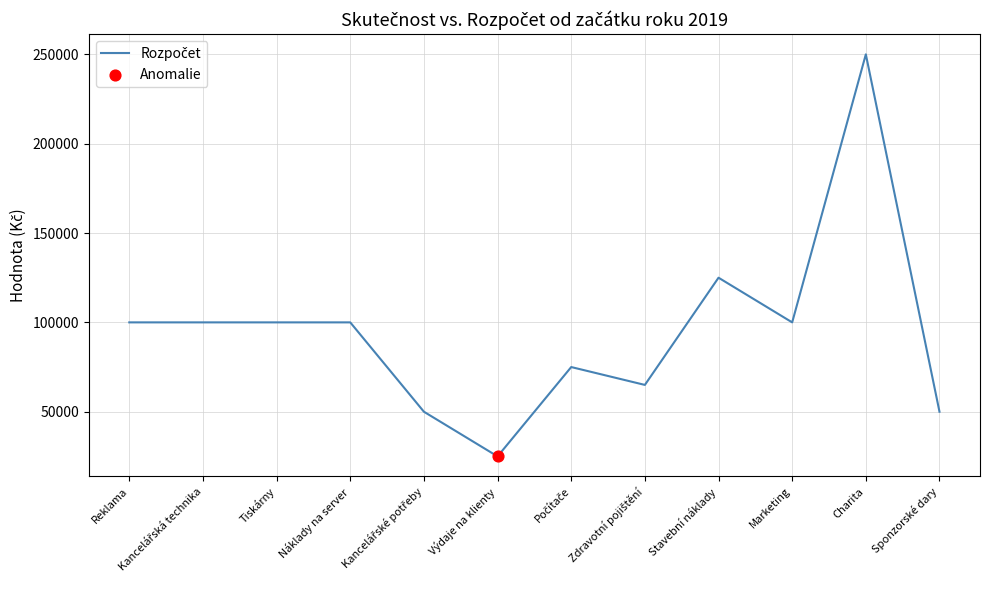

What is the ratio of the value at Tiskárny to the value at Reklama?

1.0